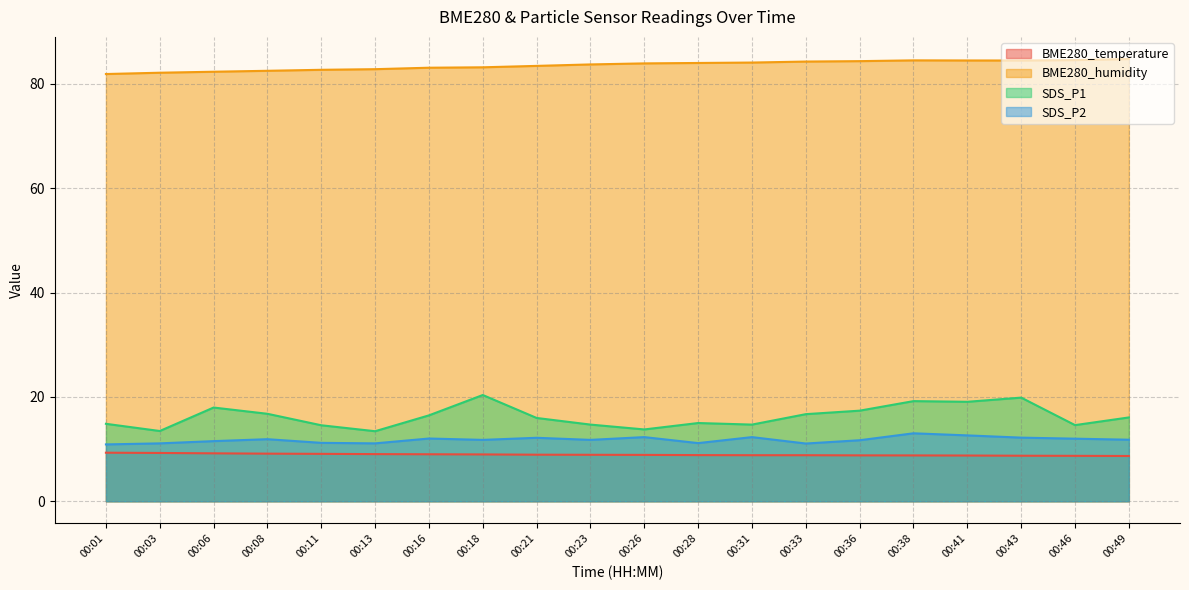

At which category does SDS_P1 reach its first local valley?

00:03